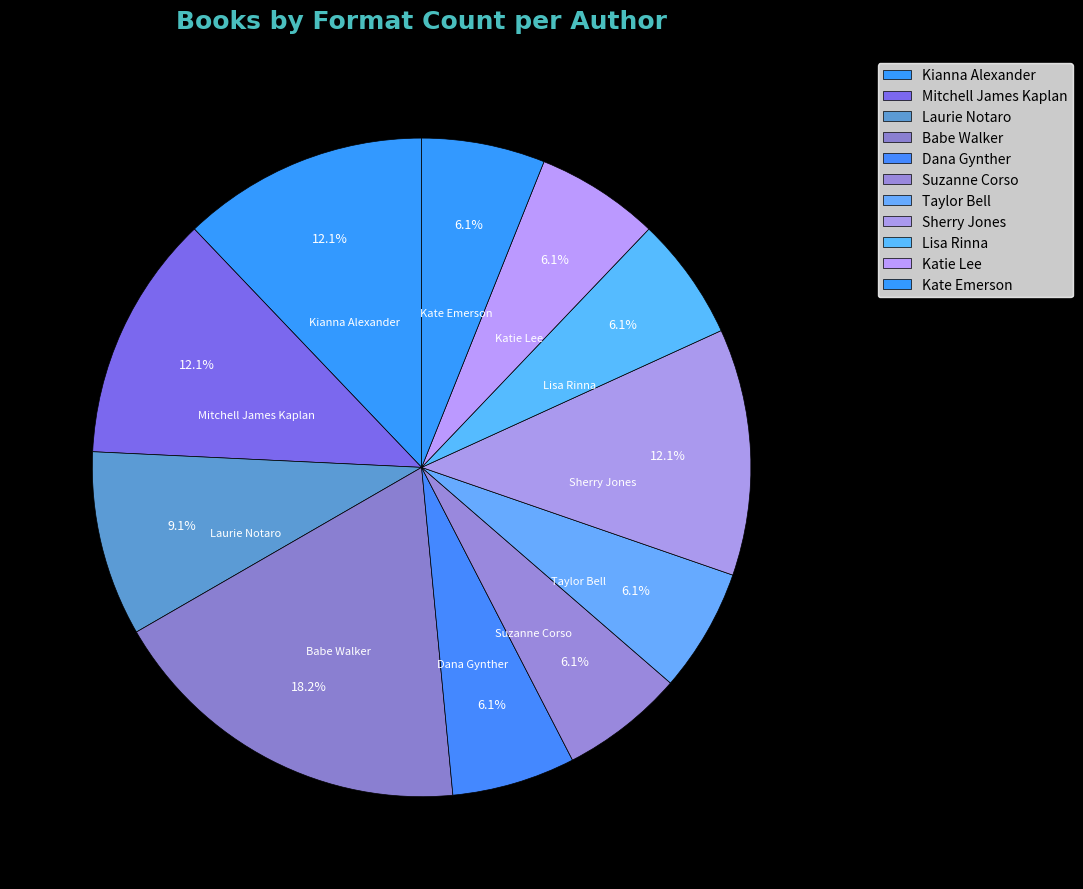

The Kianna Alexander slice represents 12% of the pie. True or false?

True